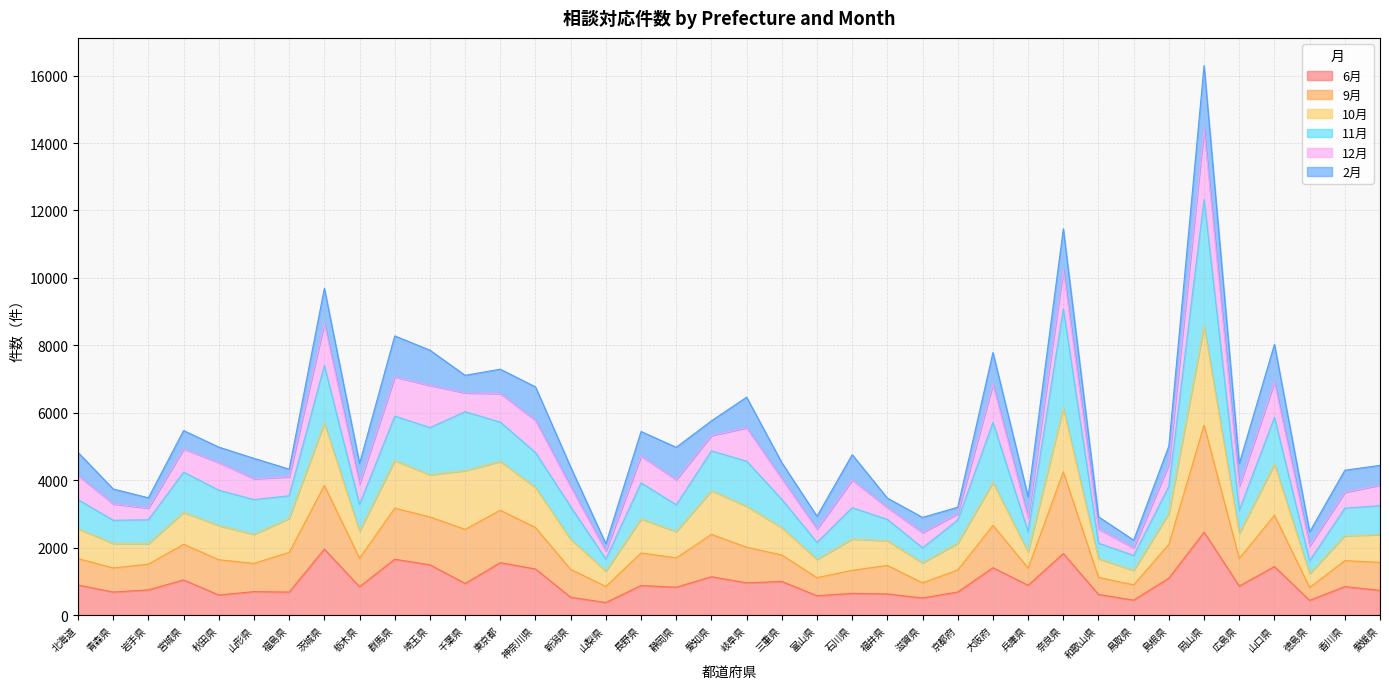

What is the value of the 6月 point at the 3rd from the left?

748